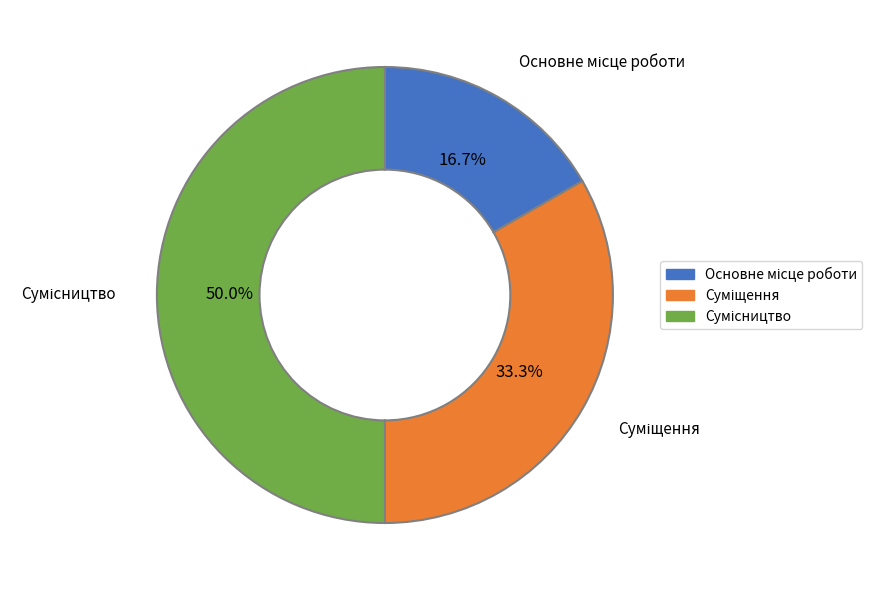

What percentage is the Основне місце роботи slice, to the nearest percent?

17%